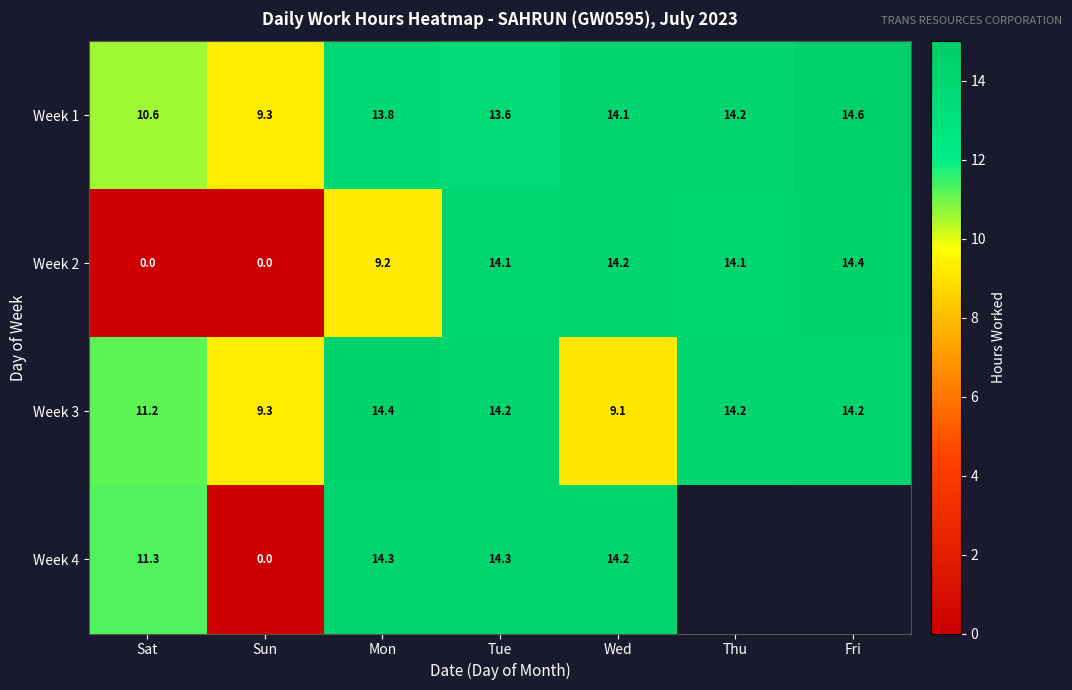

What is the spread (max minus min) of values at Sun?

9.3